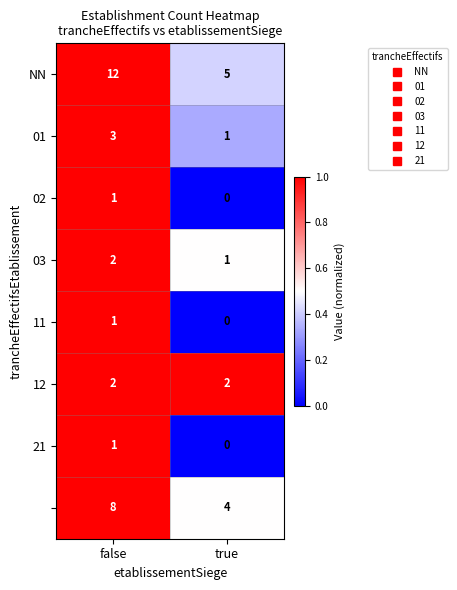

What is the spread (max minus min) of values at true?

5